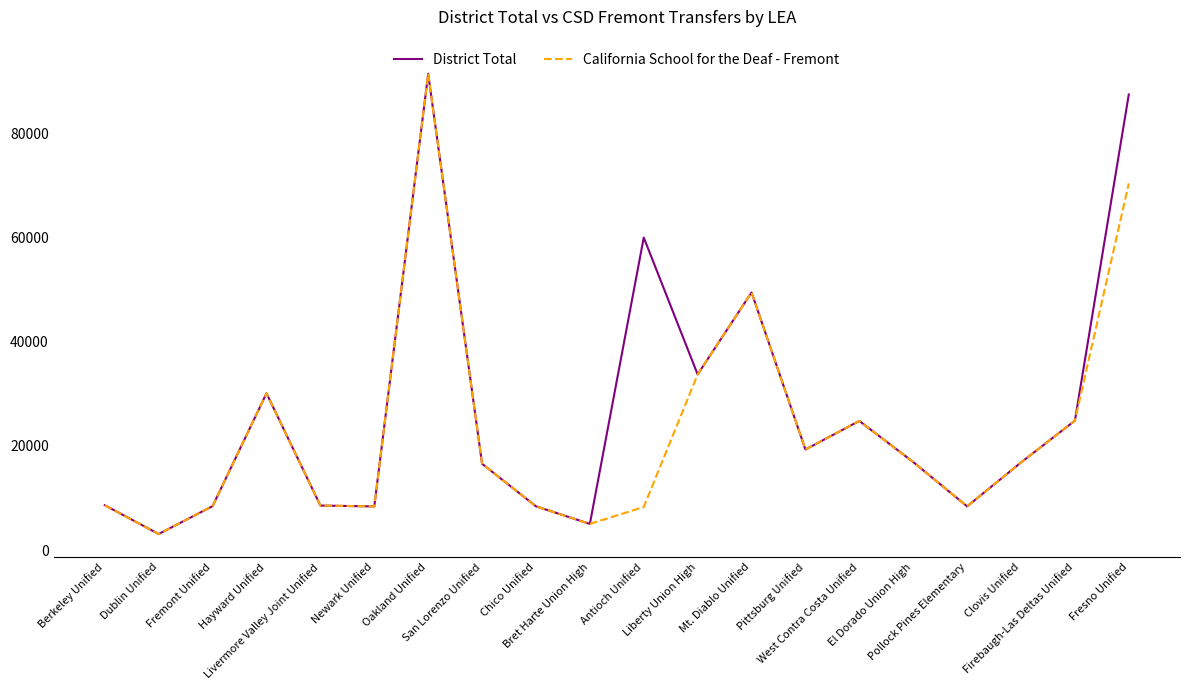

At how many categories does at least one series exceed 88476?

1